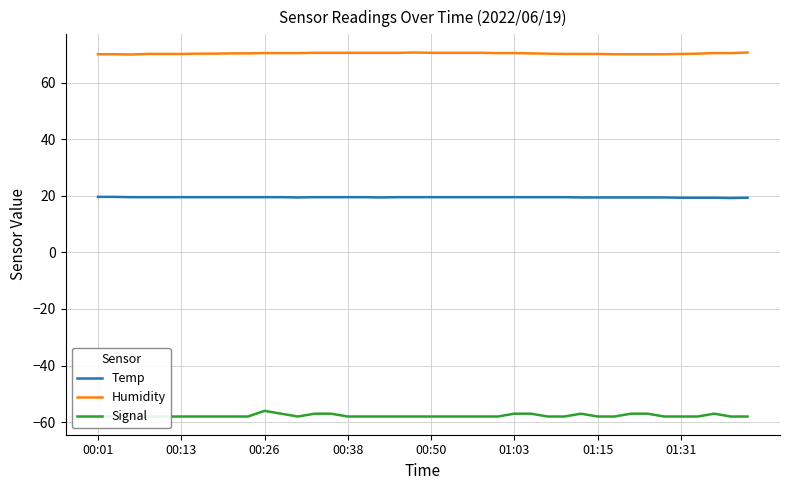

True or false: Humidity and Temp cross at least once.

False